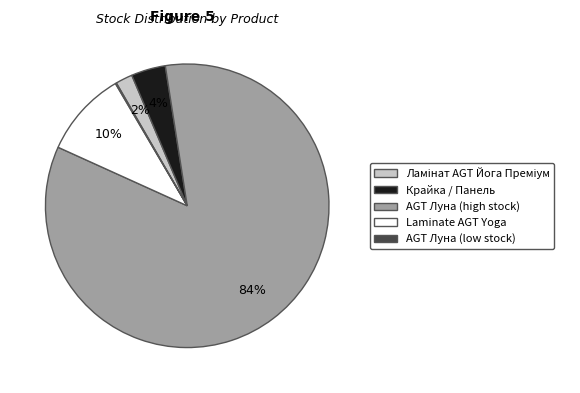

To the nearest percent, what is the difference between the largest and smallest slice percentages?

84%